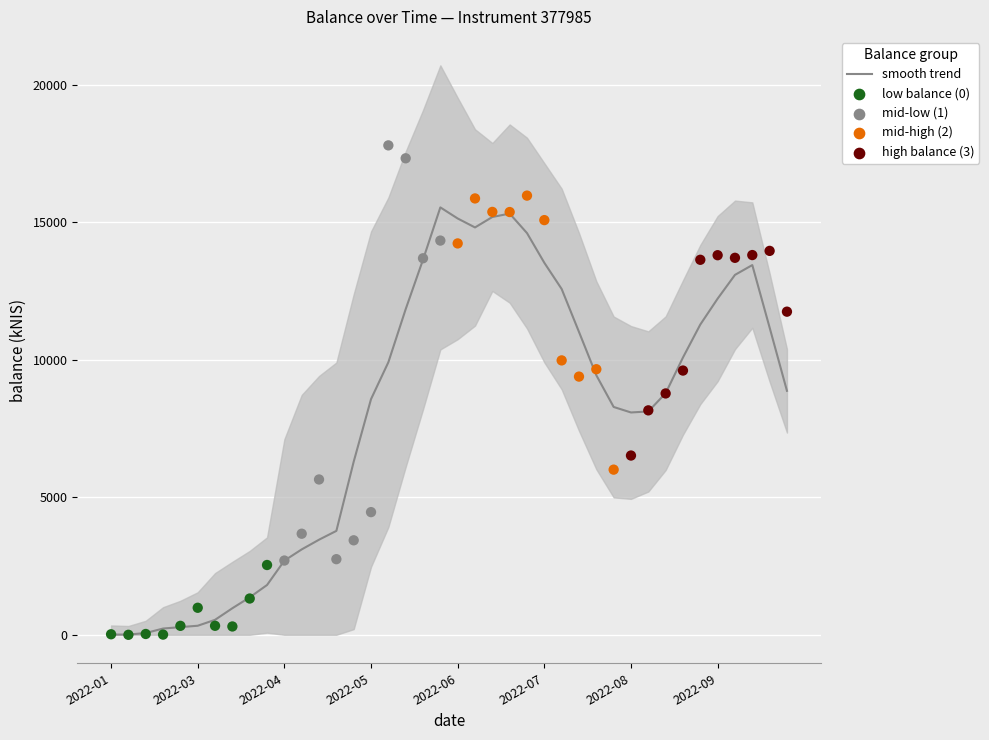

What is the change in value from 24 to 27?

-3593.9